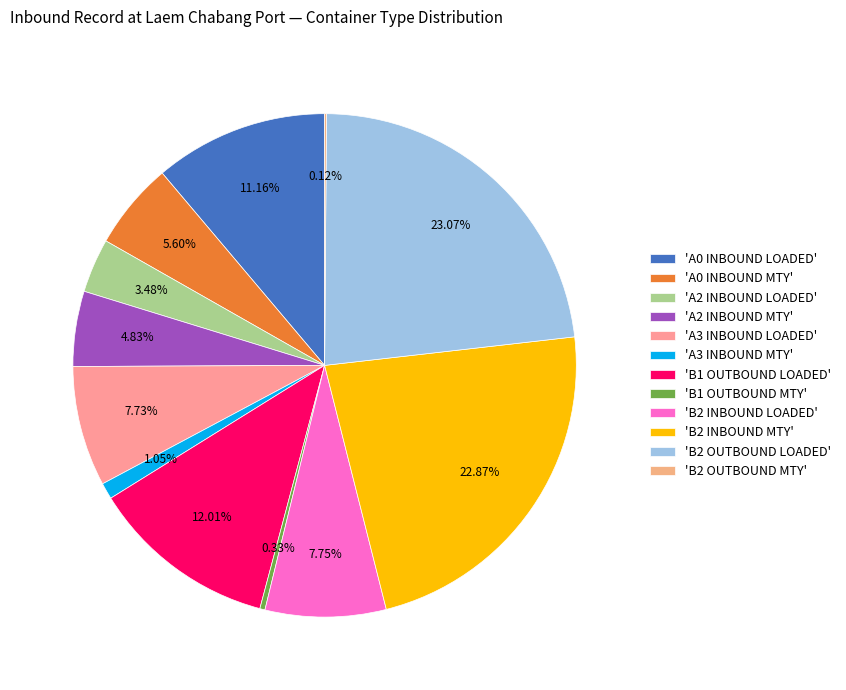

Count the number of slices in the pie.

12